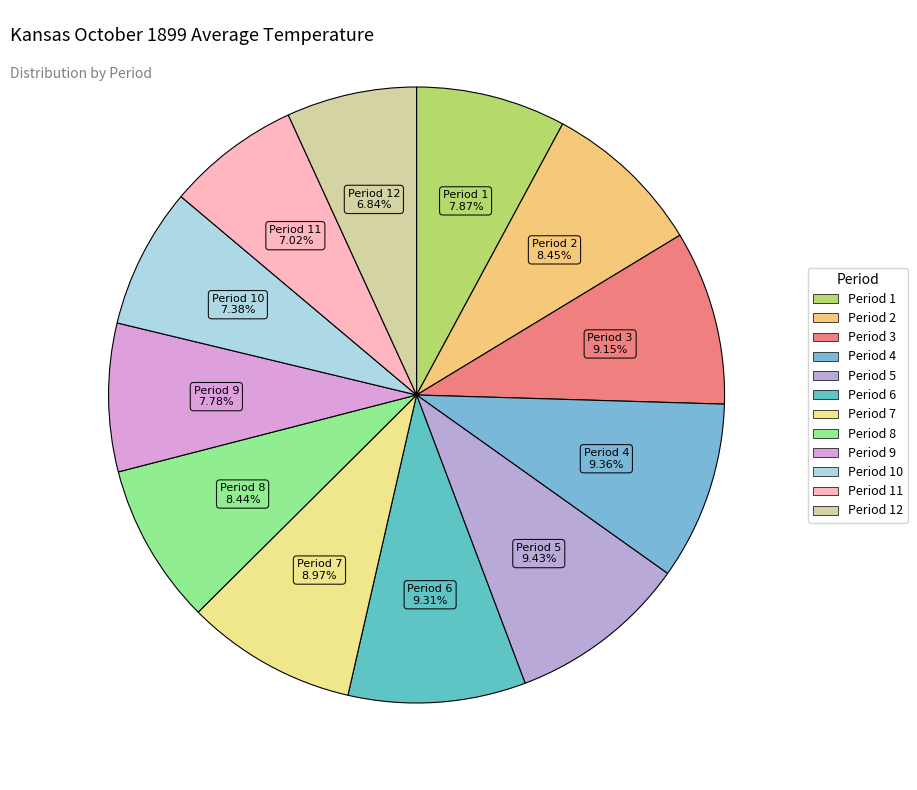

Rank the categories by value from highest to lowest.

Period 5, Period 4, Period 6, Period 3, Period 7, Period 2, Period 8, Period 1, Period 9, Period 10, Period 11, Period 12